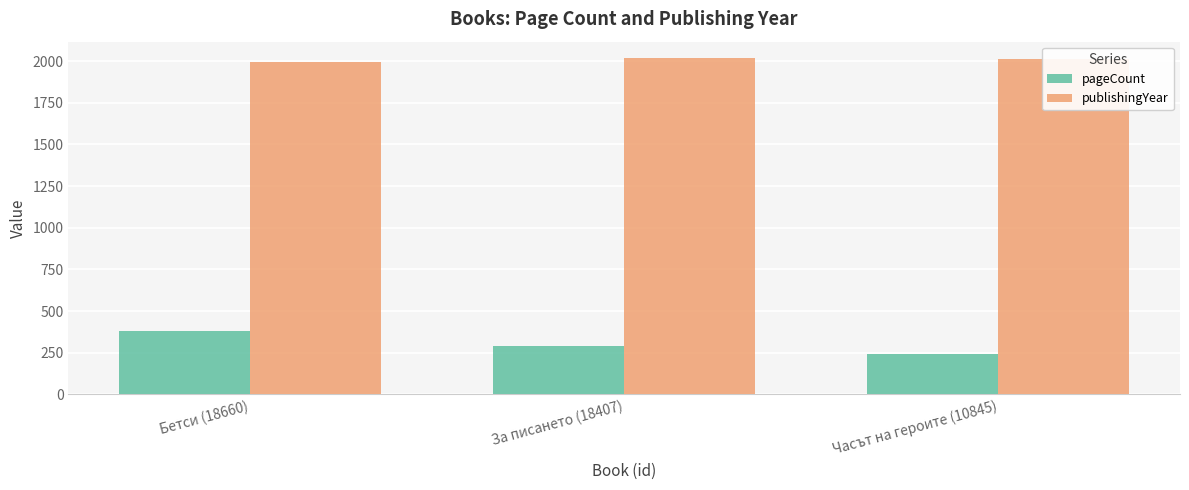

True or false: publishingYear has a value of 2016 at За писането (18407).

True